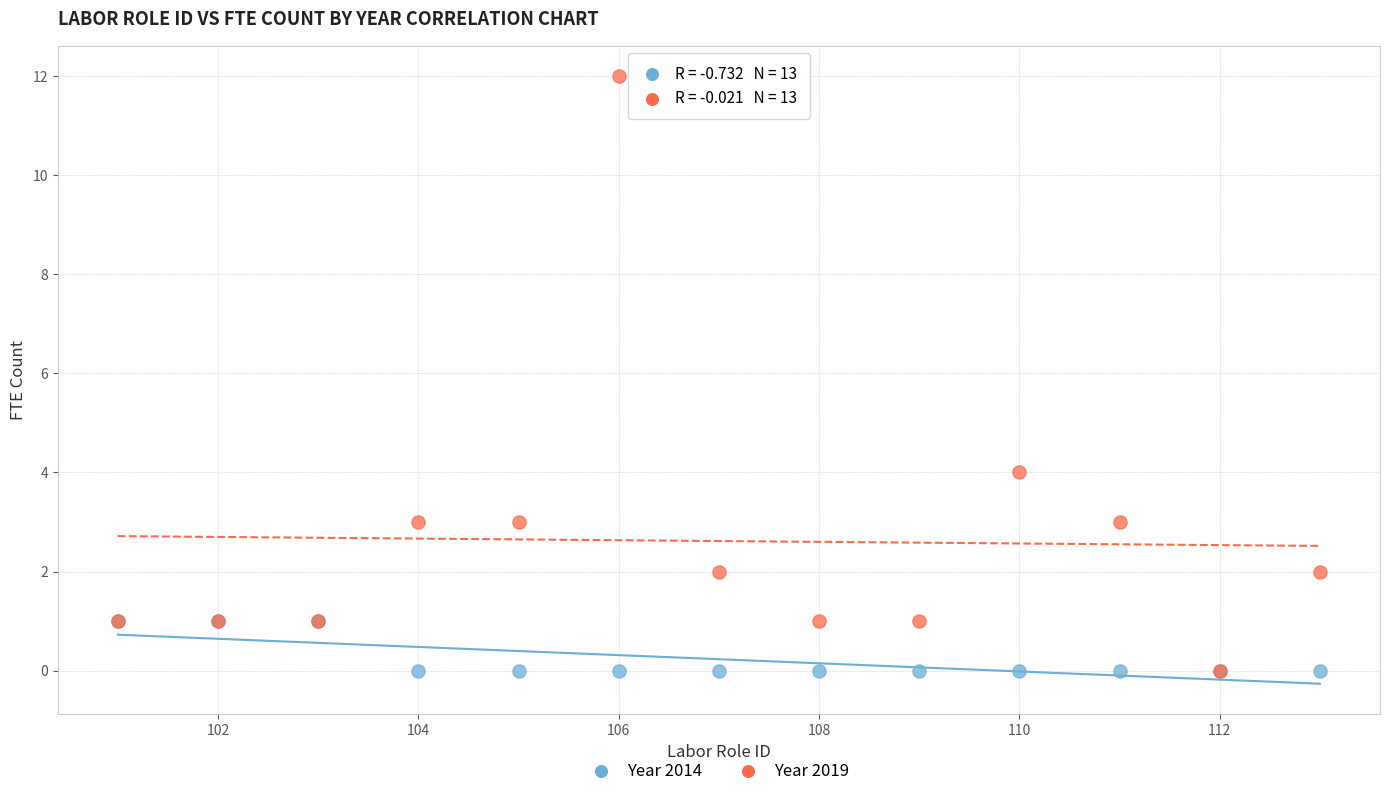

Across all series, what Y value is closest to 6?

4